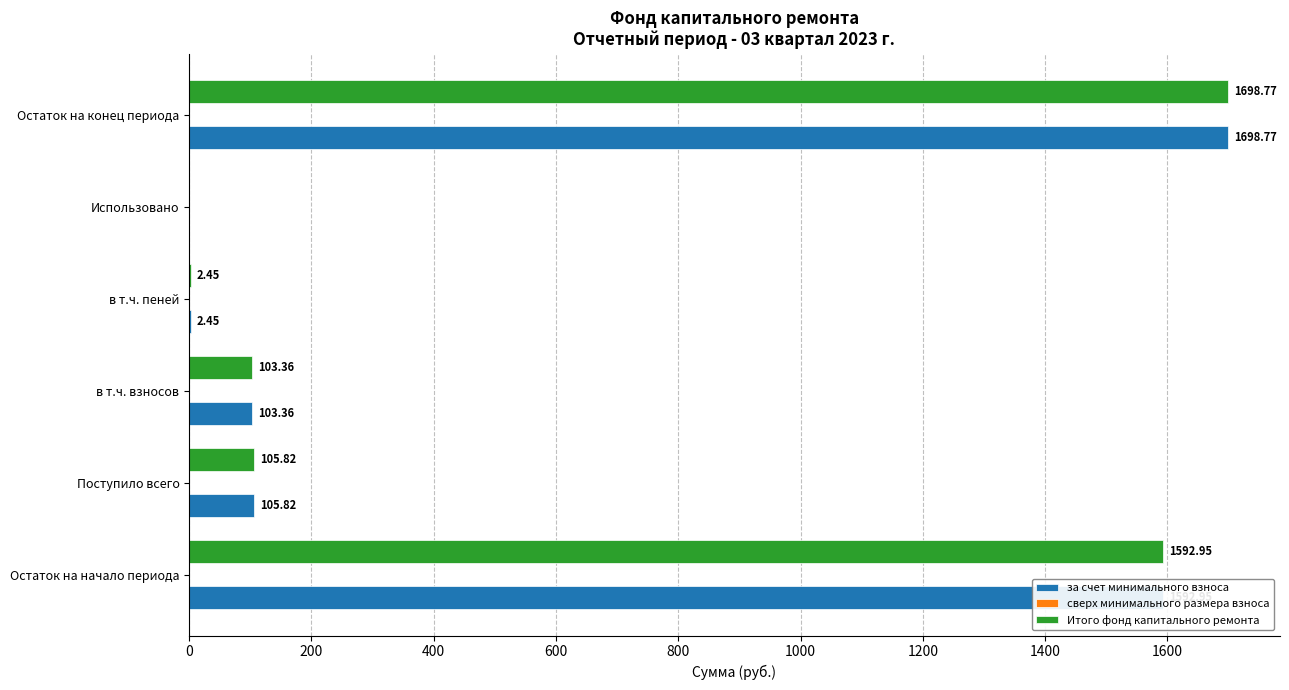

Where is Итого фонд капитального ремонта nearest to the value 849?

Поступило всего